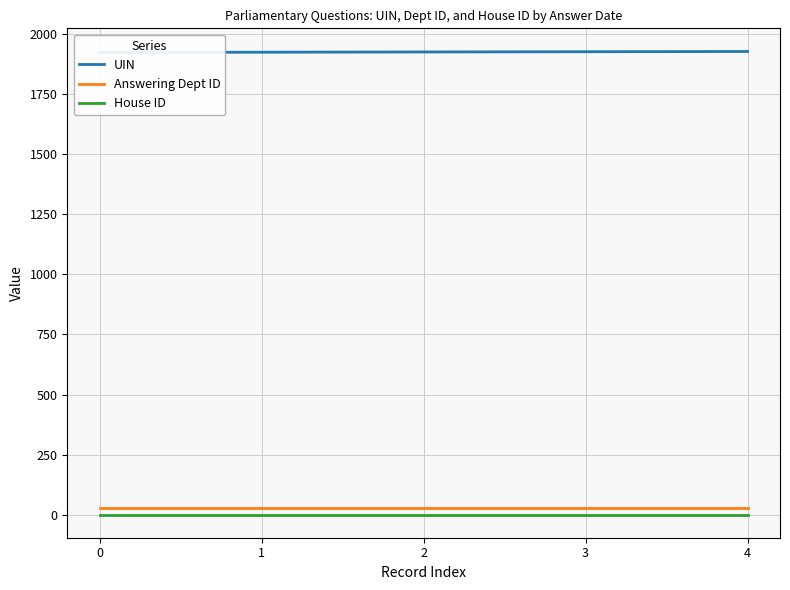

Is it true that Answering Dept ID equals 29 at 3?

True